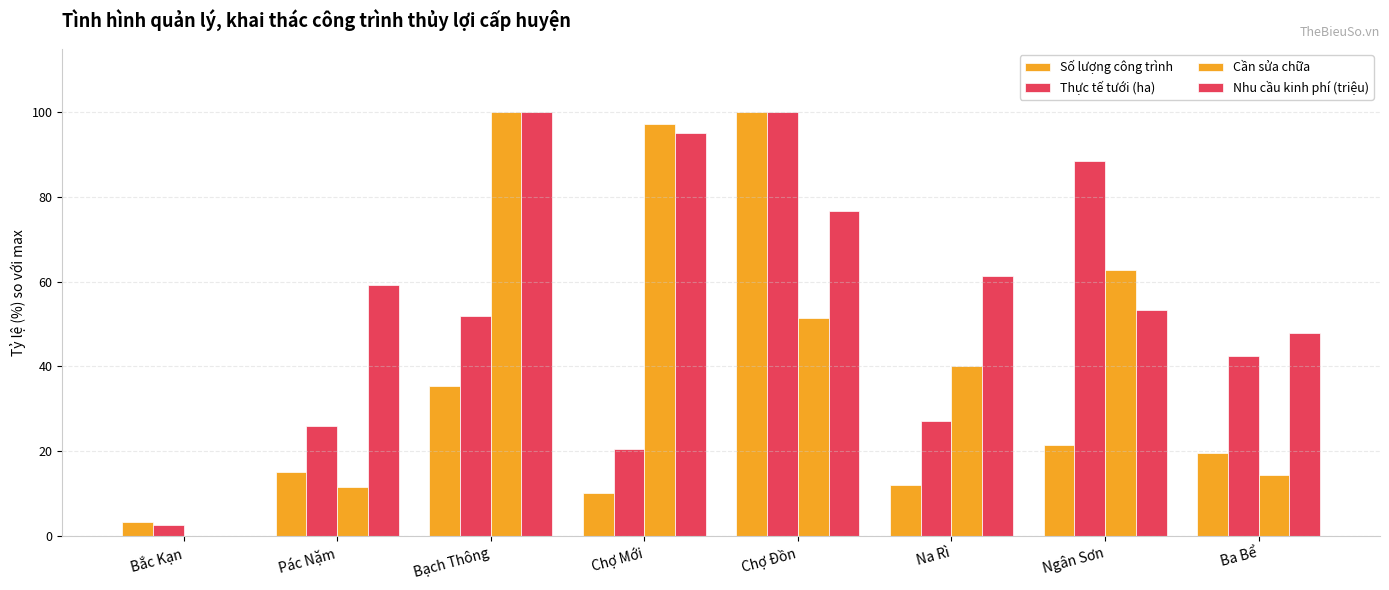

At how many categories does at least one series exceed 11?

7